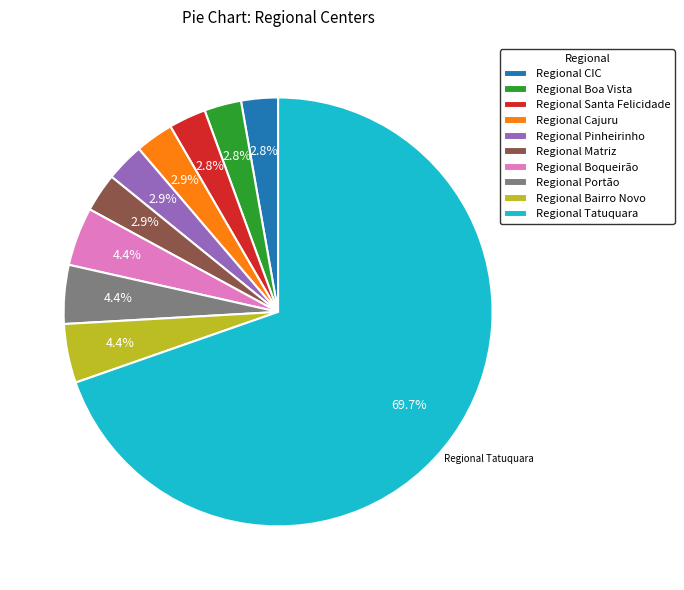

Which slice is the largest?

Regional Tatuquara